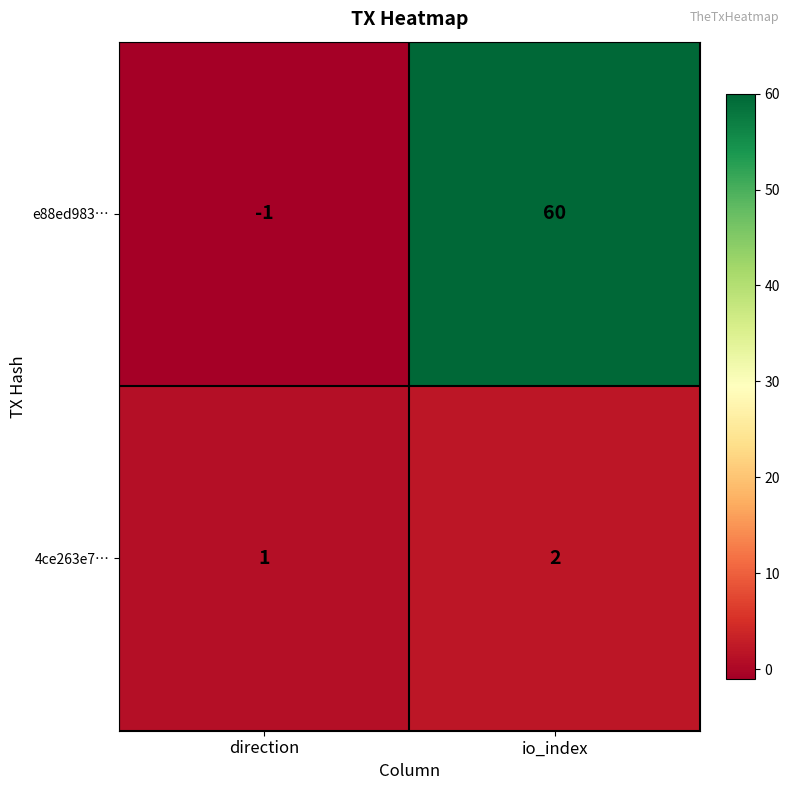

What is the difference between the highest and lowest values at io_index?

58